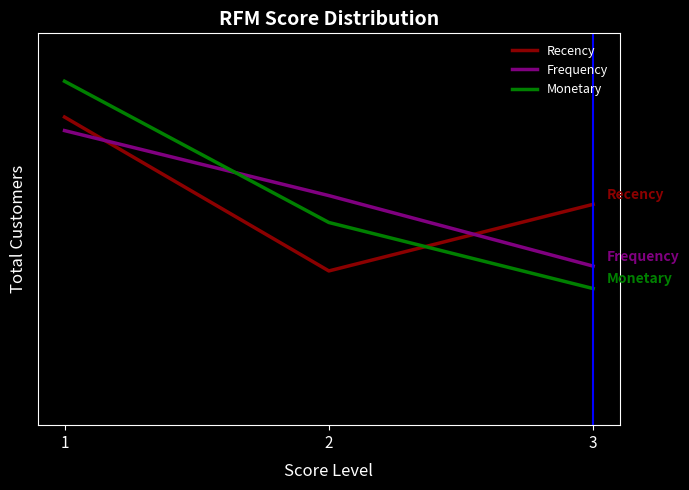

The Recency series shows 1730 at 1. True or false?

True